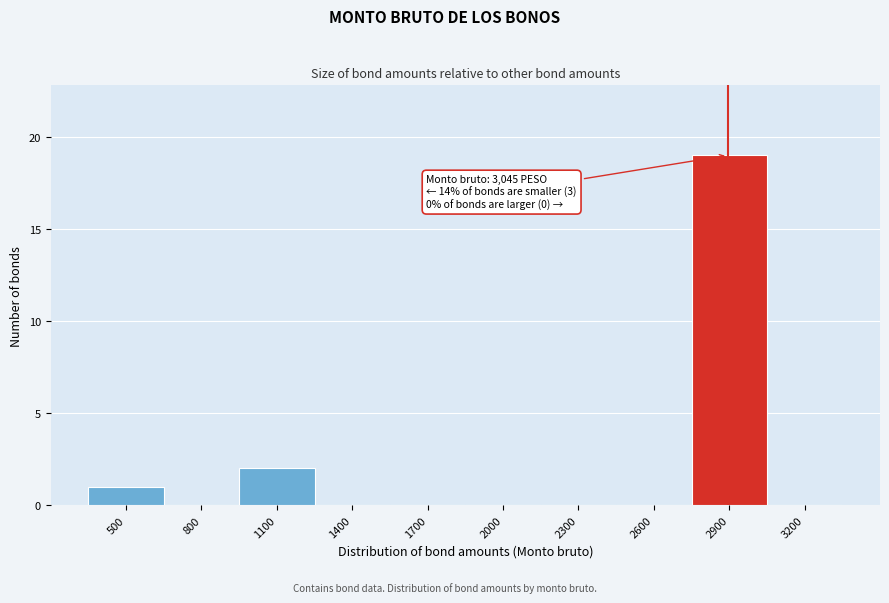

Reading left to right, transcribe all the data shown in this chart.

500=1	800=0	1100=2	1400=0	1700=0	2000=0	2300=0	2600=0	2900=19	3200=0